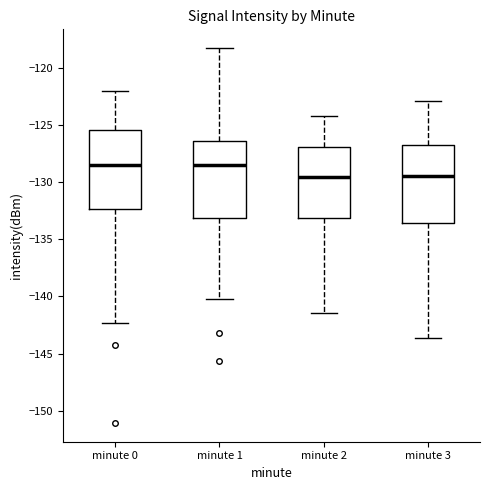

Reading left to right, transcribe this box plot: for each box, give where its median line is, the range the box spans, and where its two whiskers end, as read against the y-axis. The values are not printed on the chart, so give them approximately, as read against the axis.

minute 0: median -128.5, box -132.5 to -125.5, whiskers -142.5 to -122.0
minute 1: median -128.5, box -133.0 to -126.5, whiskers -140.0 to -118.5
minute 2: median -129.5, box -133.0 to -127.0, whiskers -141.5 to -124.0
minute 3: median -129.5, box -133.5 to -126.5, whiskers -143.5 to -123.0